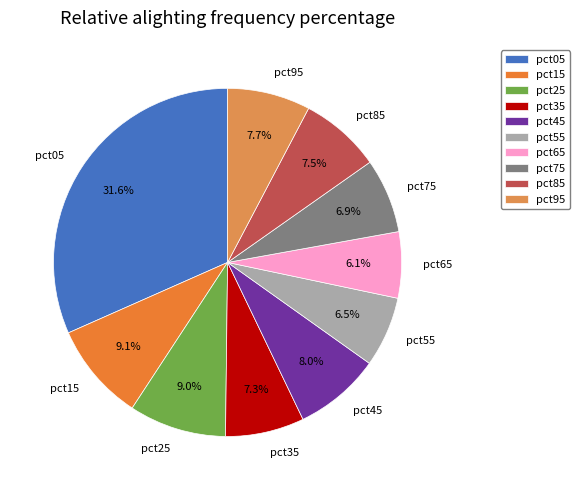

How many segments does this pie chart have?

10